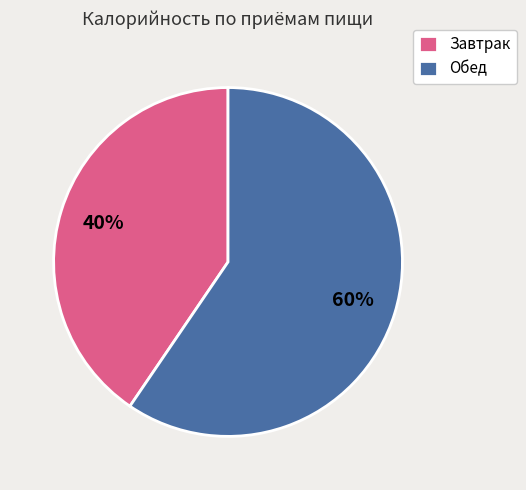

Approximately how many times larger is the value at Обед compared to Завтрак?

1.5